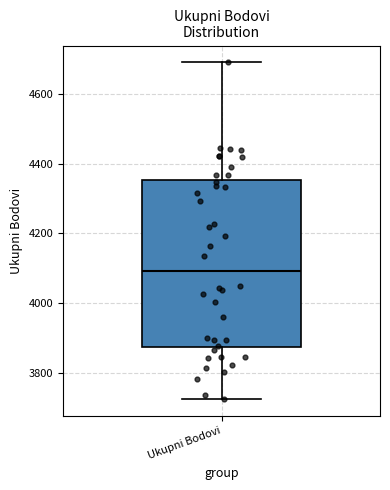

Read this box plot against the y-axis: the position of the median line, the range covered by the box, and the ends of both whiskers. The values are not printed on the chart, so give them approximately, as read against the axis.

median 4100, box 3880 to 4360, whiskers 3720 to 4700